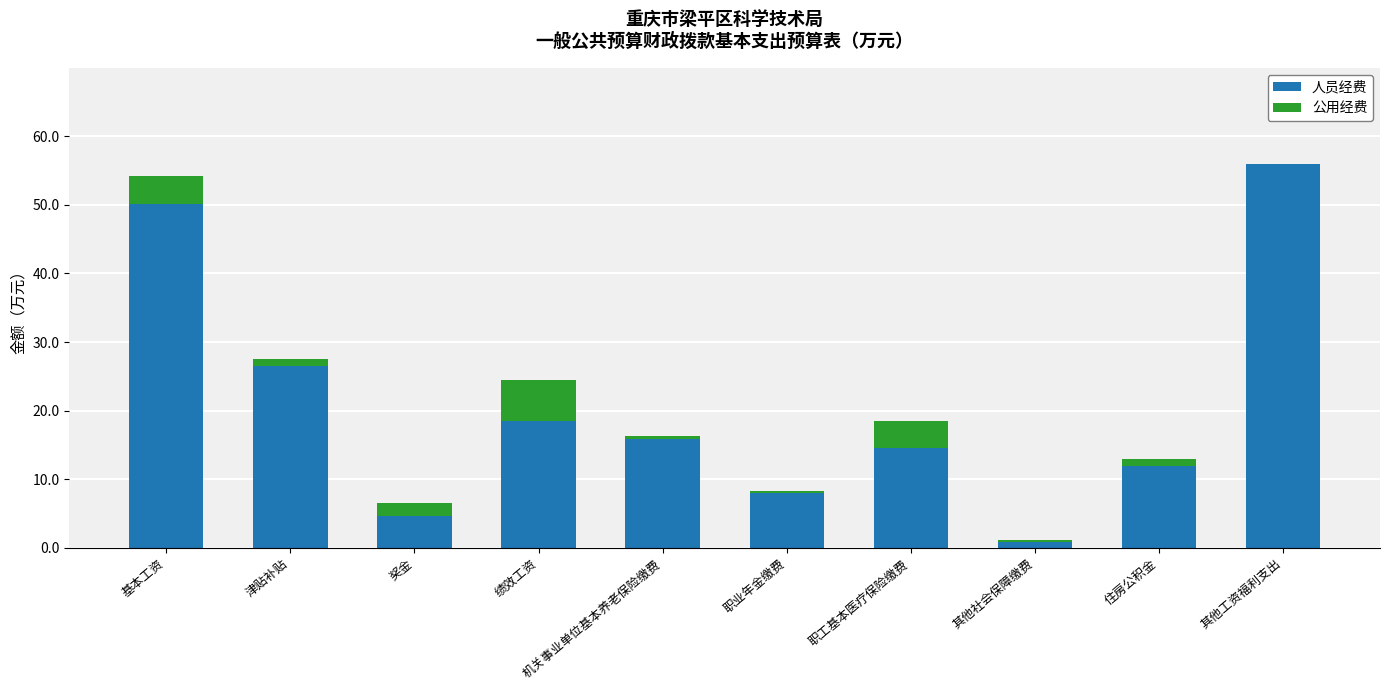

What is the total value across all series at 其他工资福利支出?

56.0